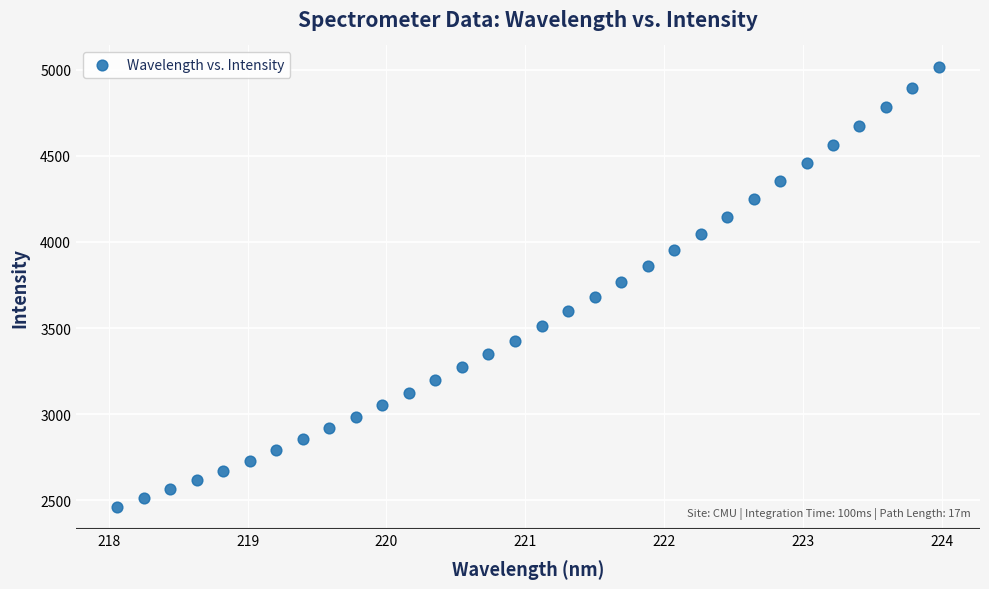

What is the range of X values (max minus min)?

5.9